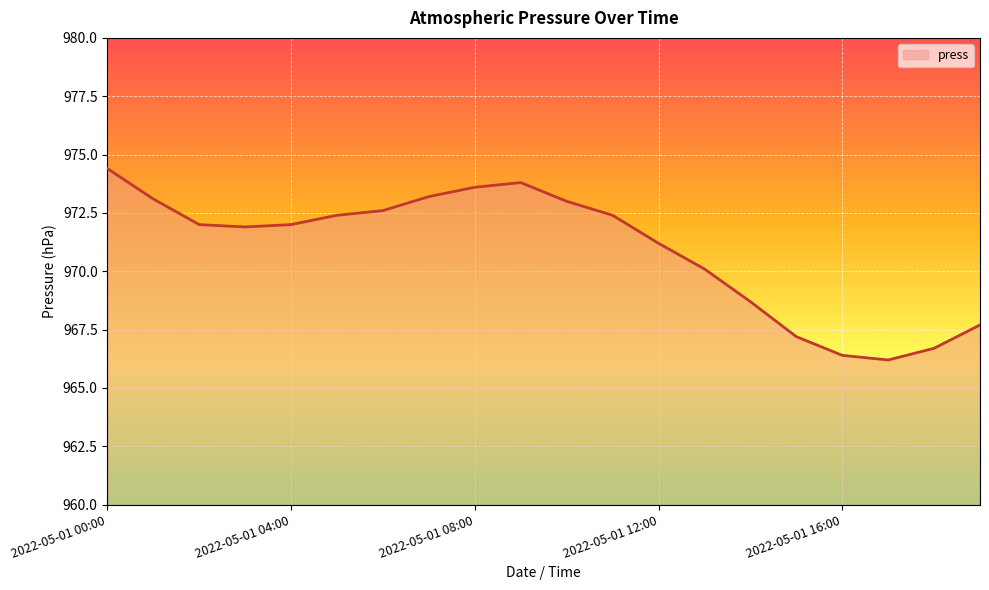

What is the difference between the maximum and minimum values?

8.2